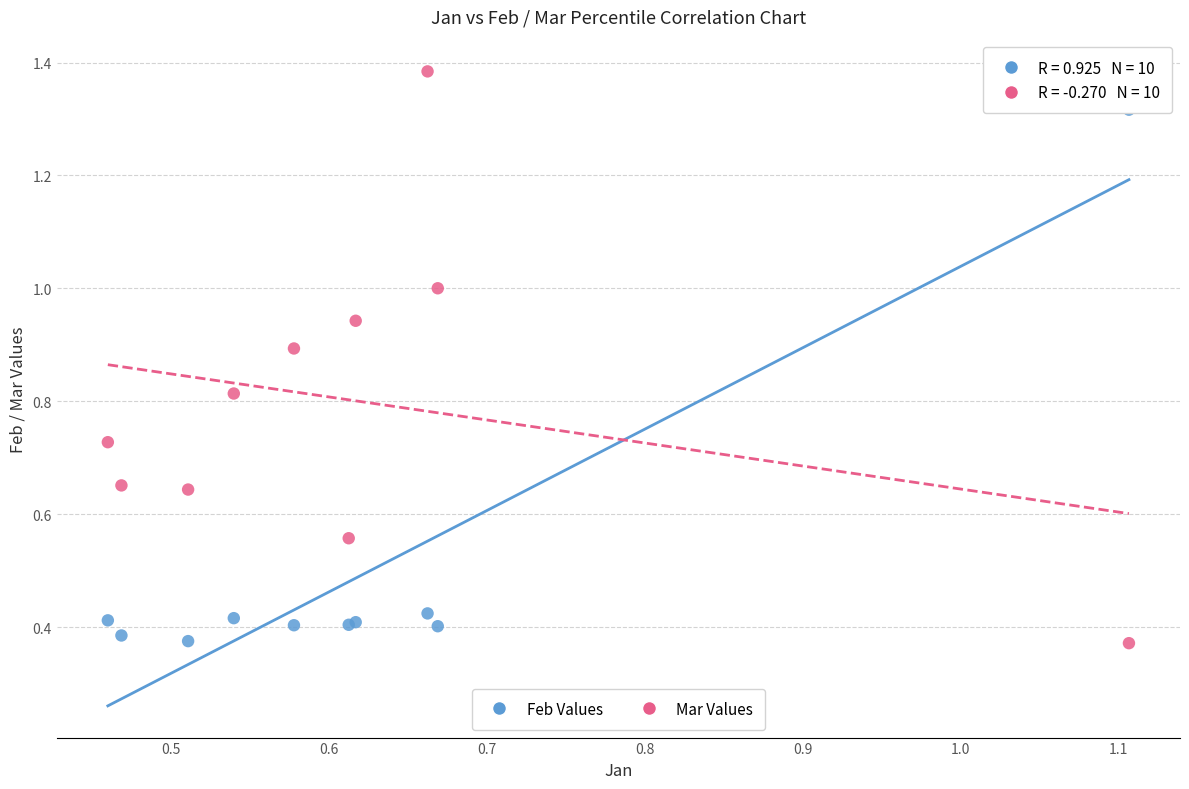

What are all the series names shown in the legend?

Feb Values, Mar Values